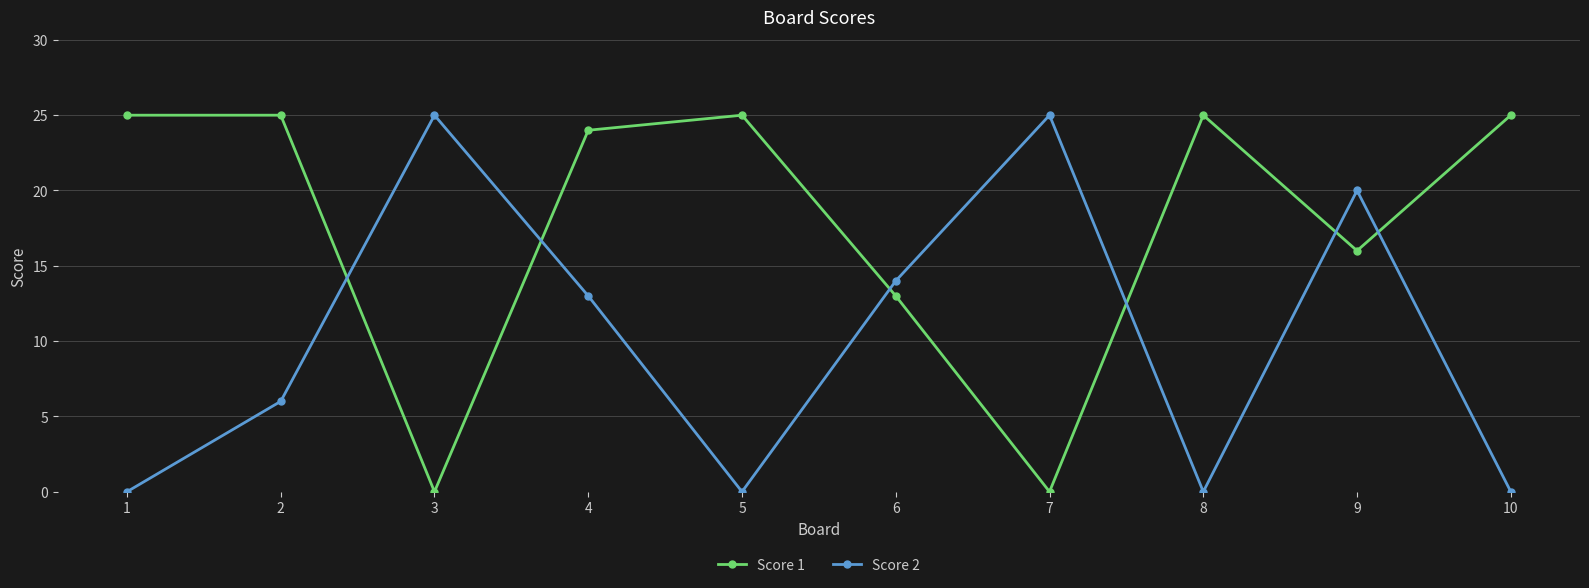

What is the difference between the Score 1 values at 2 and 6?

12